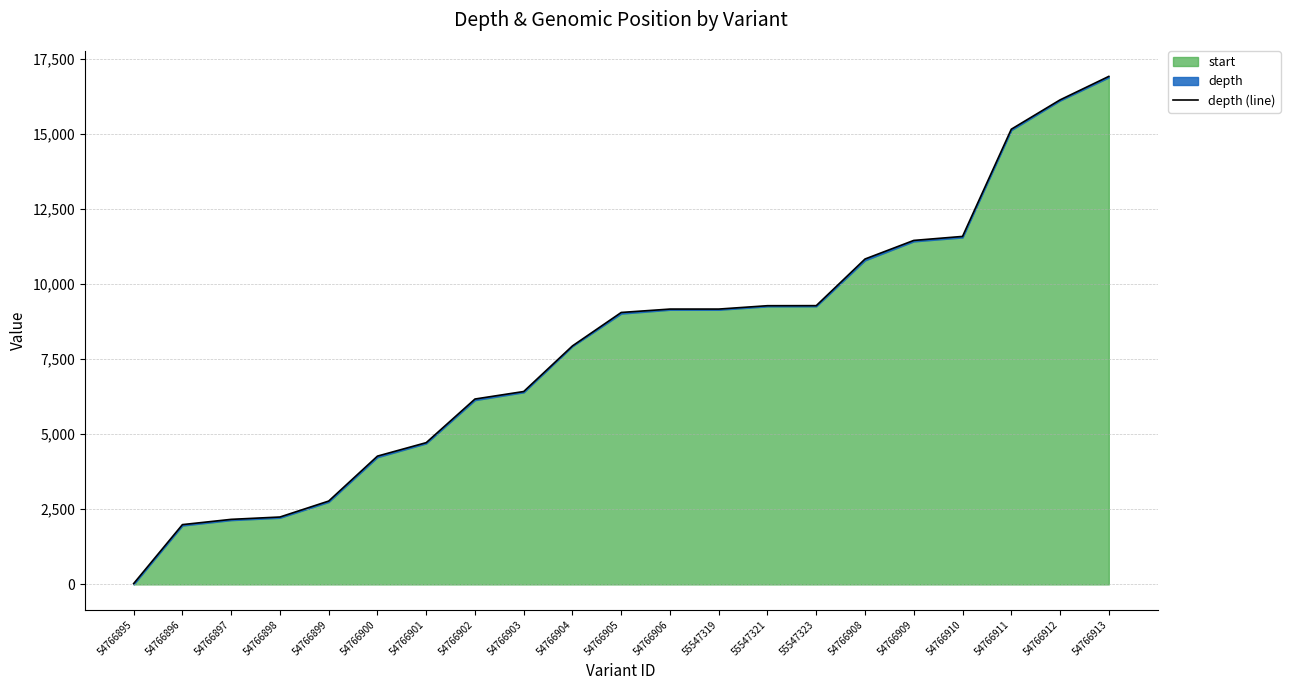

What position from the right is 54766896?

20